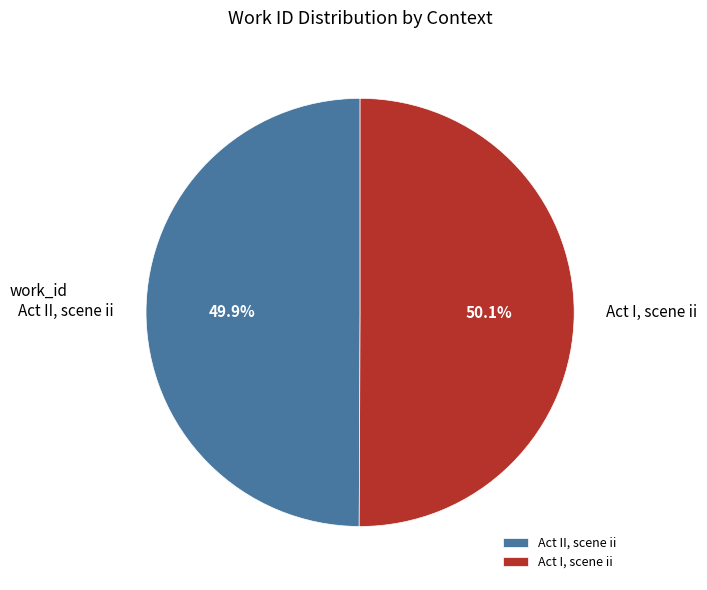

How much of the chart is everything except Act I, scene ii?

49.9%